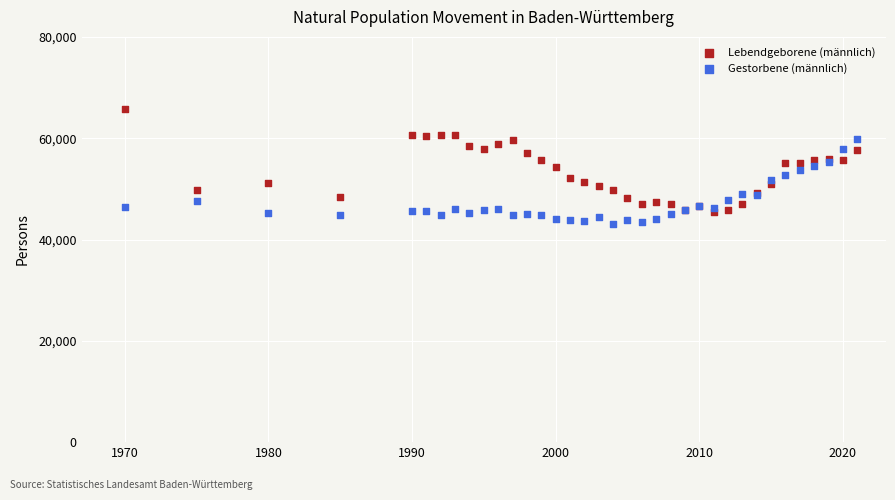

What are all the series names shown in the legend?

Lebendgeborene (männlich), Gestorbene (männlich)